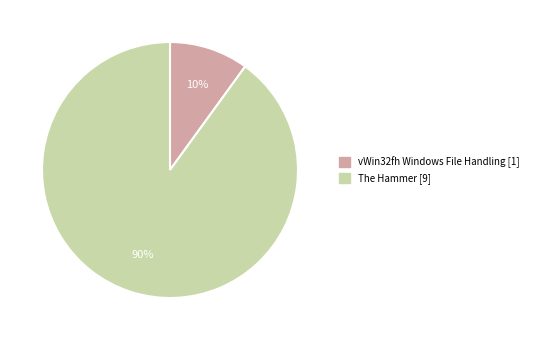

Is there any slice that represents more than half of the pie?

Yes